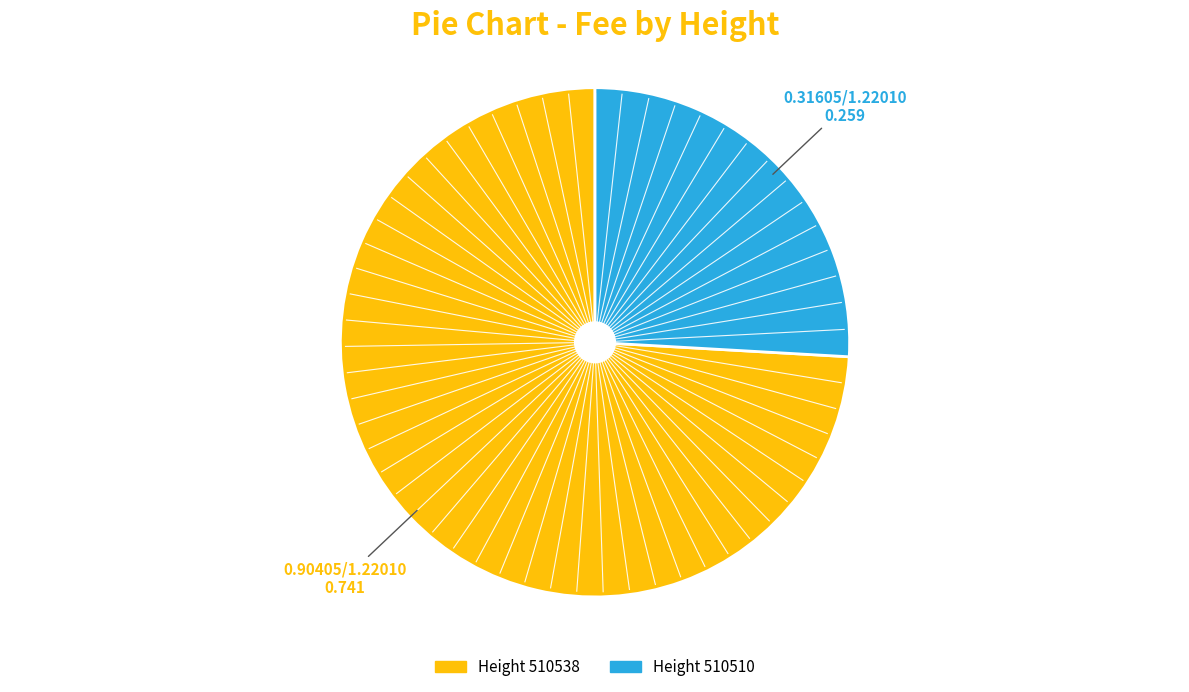

Does any single category account for the majority?

Yes